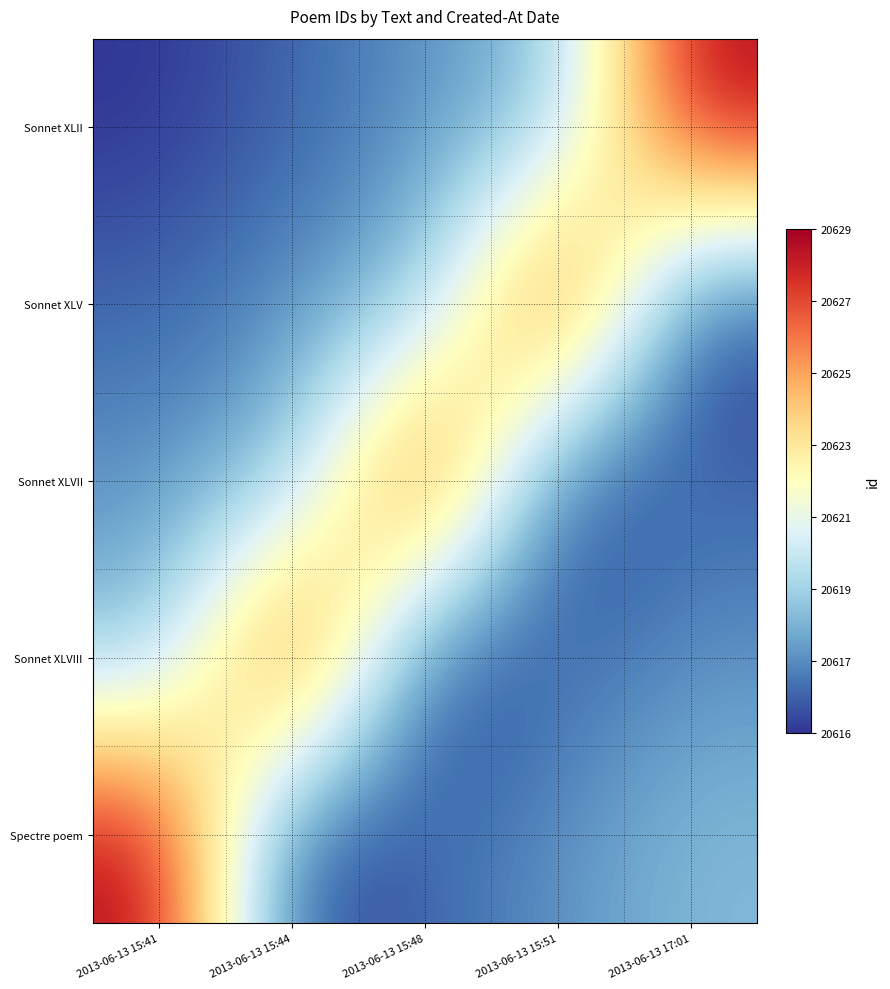

List the series in order of their peak value, lowest first.

Sonnet XLII, Sonnet XLV, Sonnet XLVII, Sonnet XLVIII, Spectre poem